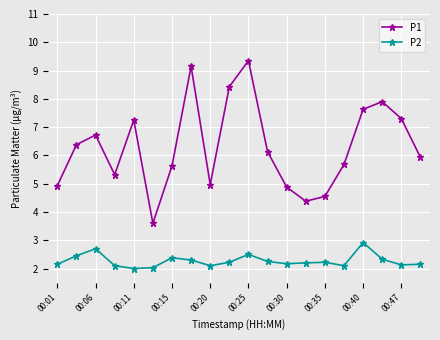

What is the highest value of the P2 series?

2.9